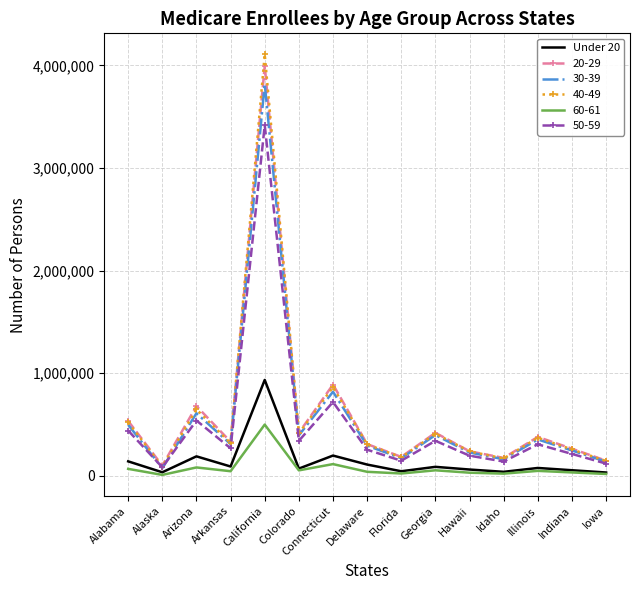

Is the value of Under 20 at Delaware greater than the value of 40-49 at Georgia?

No